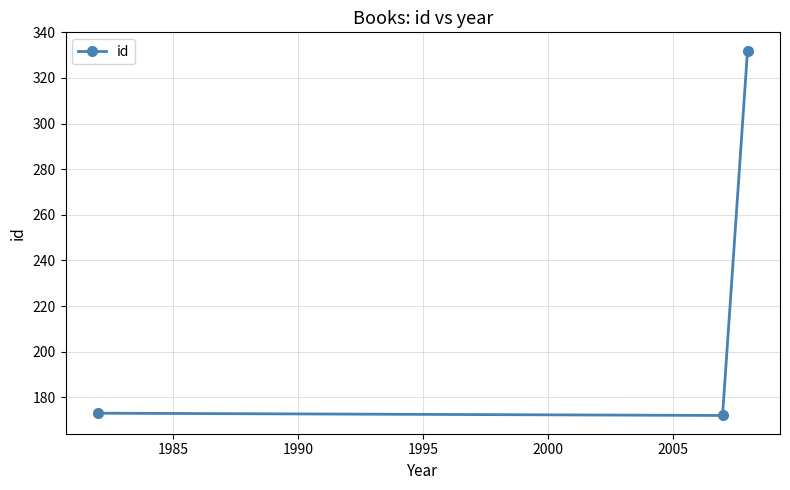

What is the value of the 1st point from the left?

173